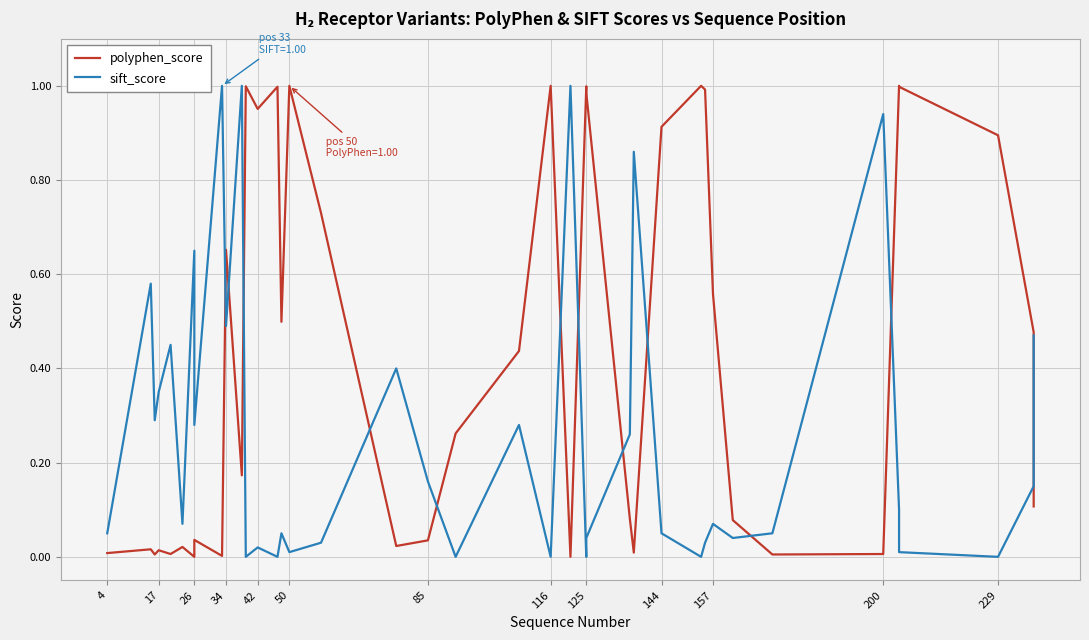

True or false: polyphen_score has more than 2 points higher than both neighbors.

True